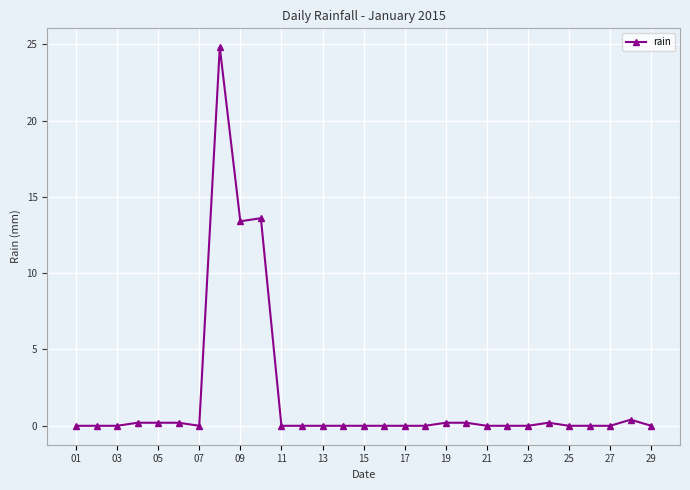

What is the difference between the maximum and minimum values?

24.8